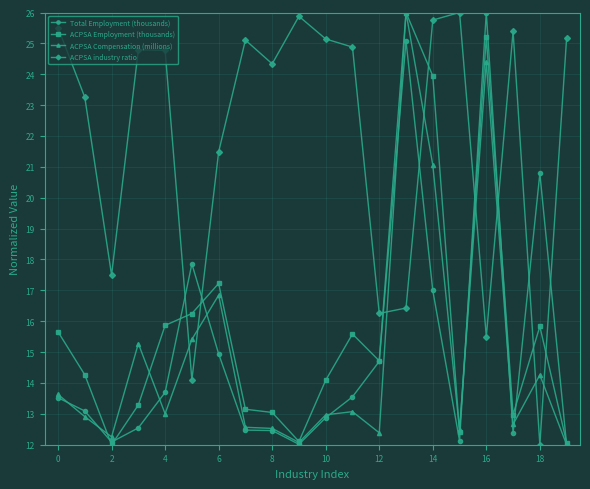

How many data points does each series have?

20